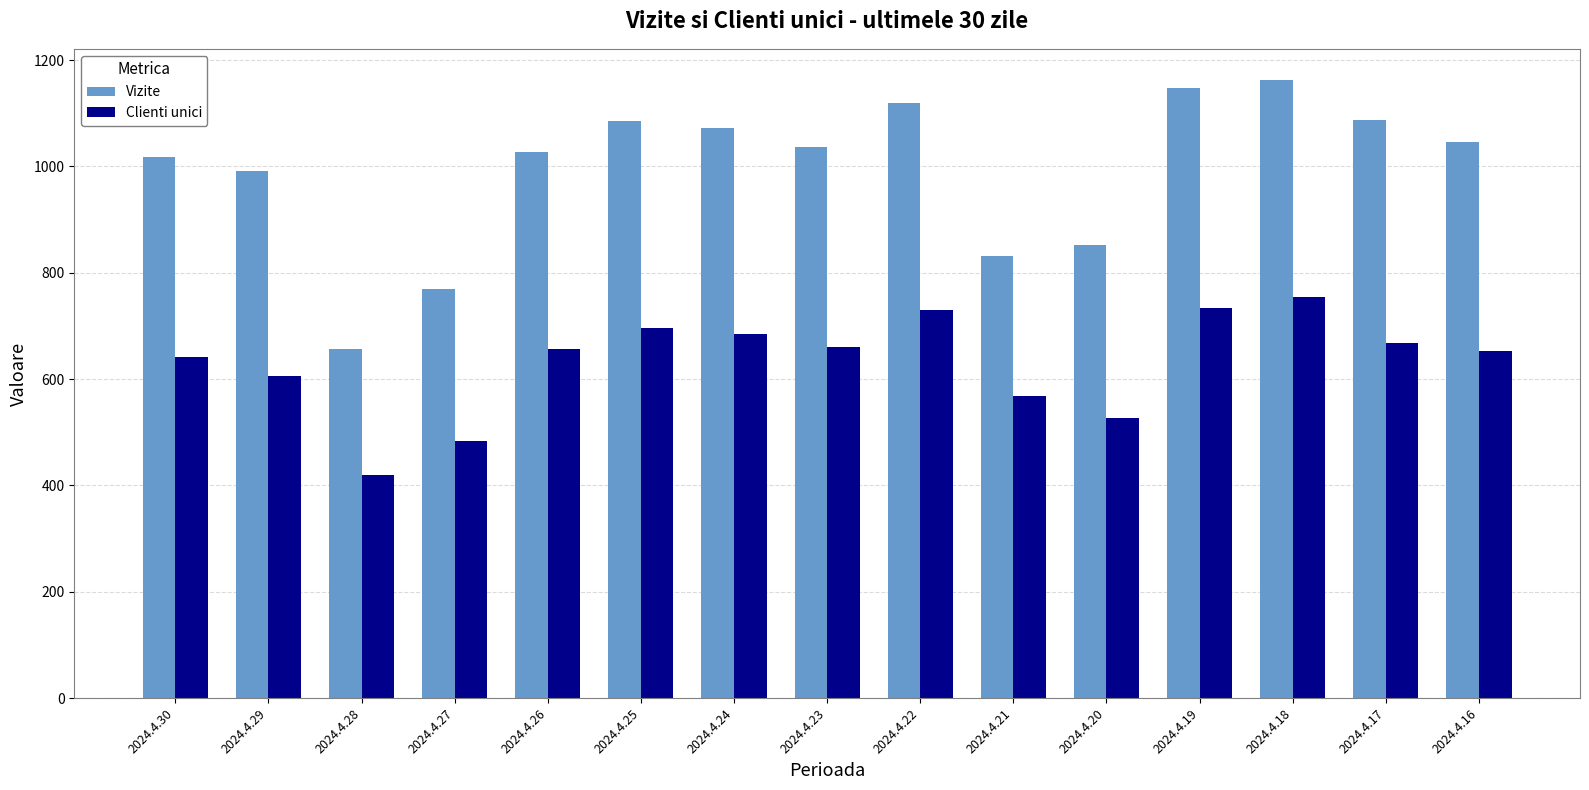

At which category is the sum across all series the highest?

2024.4.18